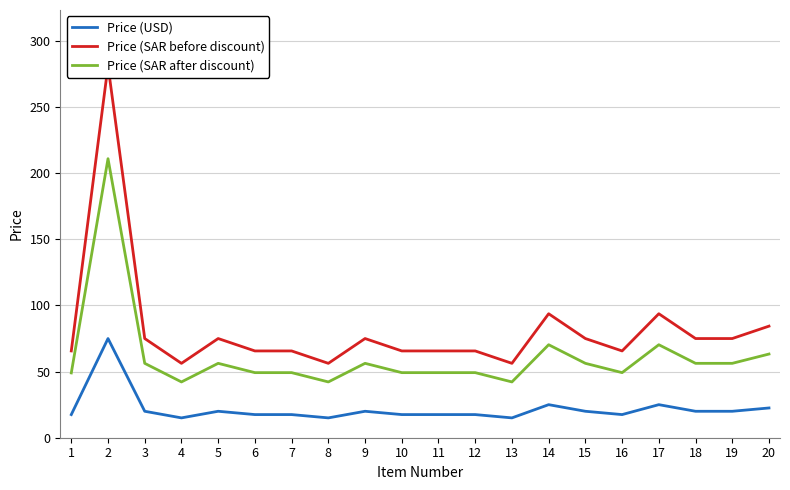

List the series in order of their overall mean, highest first.

Price (SAR before discount), Price (SAR after discount), Price (USD)